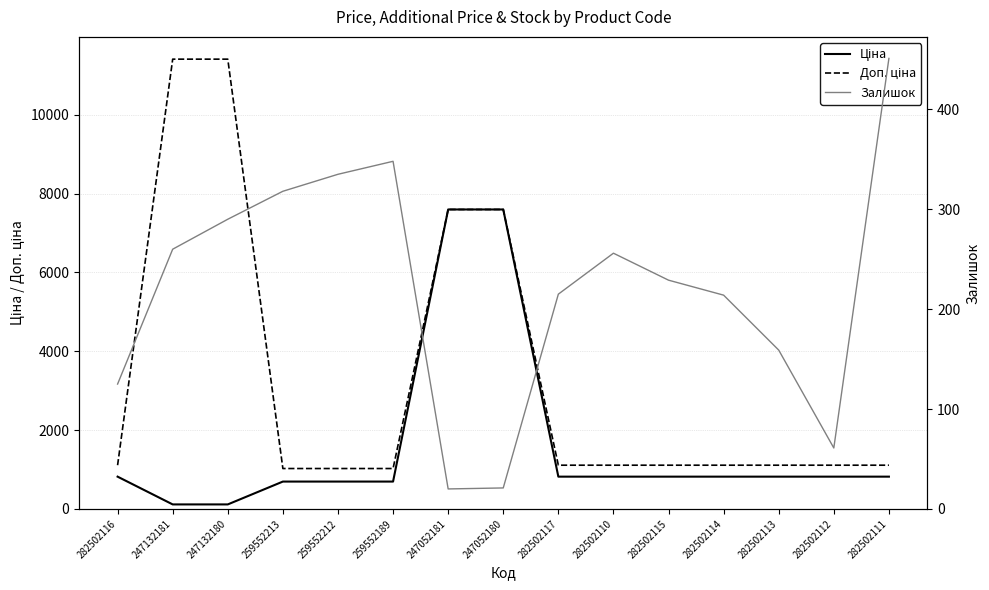

True or false: Ціна has a value of 1114.4 at 282502117.

False